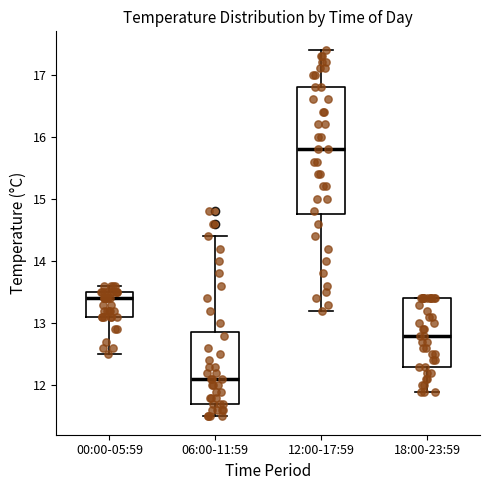

Reading left to right, read every box against the y-axis: the position of its median line, the range the box covers, and the ends of its whiskers. The values are not printed on the chart, so give them approximately, as read against the axis.

00:00-05:59: median 13.4, box 13.1 to 13.5, whiskers 12.5 to 13.6
06:00-11:59: median 12.1, box 11.7 to 12.9, whiskers 11.5 to 14.4
12:00-17:59: median 15.8, box 14.8 to 16.8, whiskers 13.2 to 17.4
18:00-23:59: median 12.8, box 12.3 to 13.4, whiskers 11.9 to 13.4